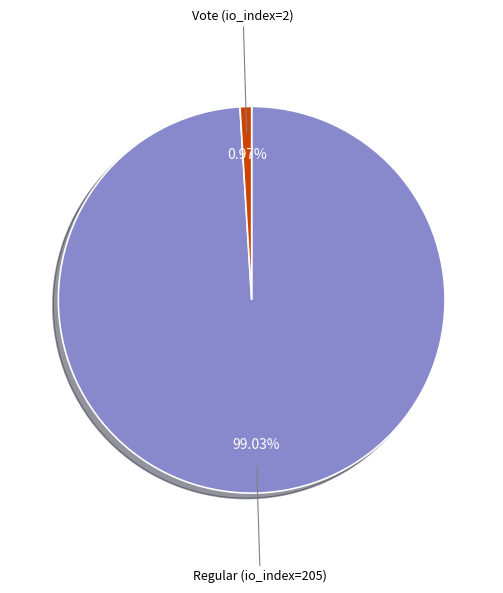

How many segments does this pie chart have?

2